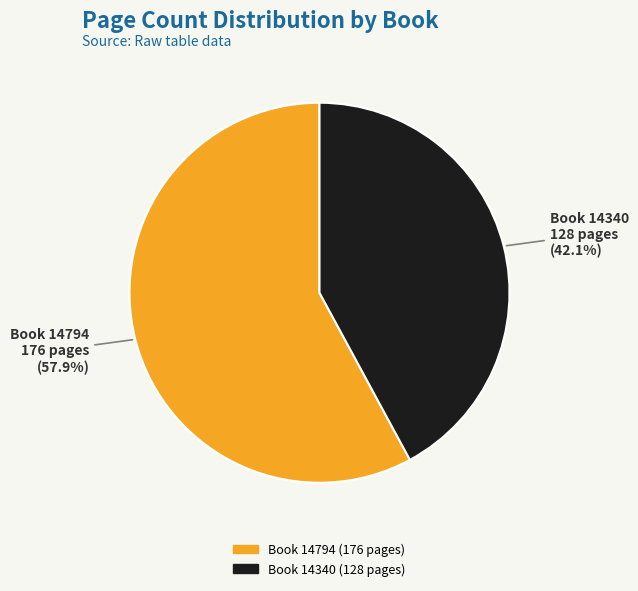

Approximately how many times larger is the value at Book 14340 compared to Book 14794?

0.7